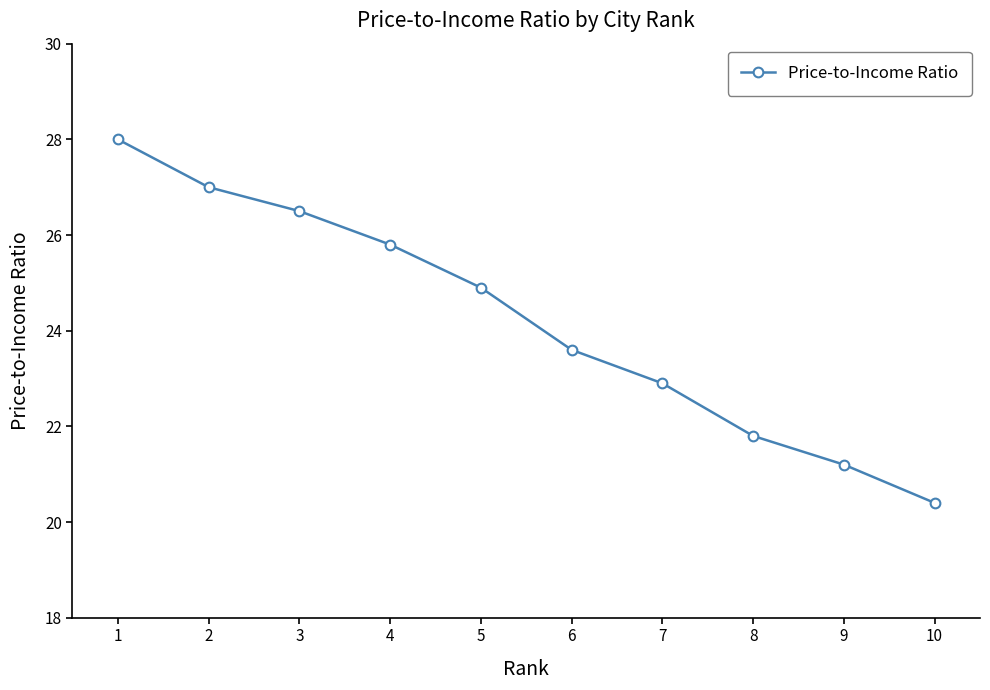

What is the value of the 4th point from the left?

25.8